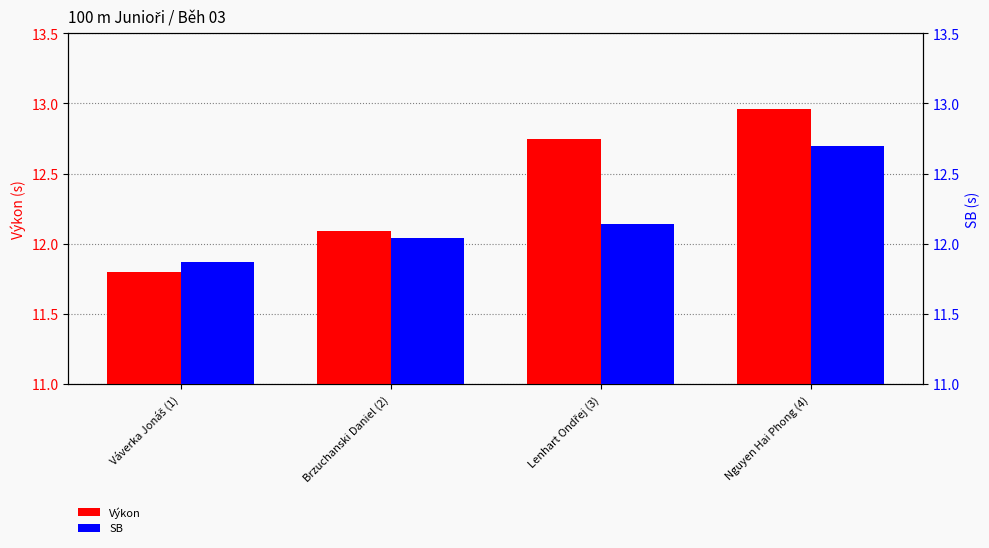

Where is Výkon nearest to the value 12?

Brzuchanski Daniel (2)